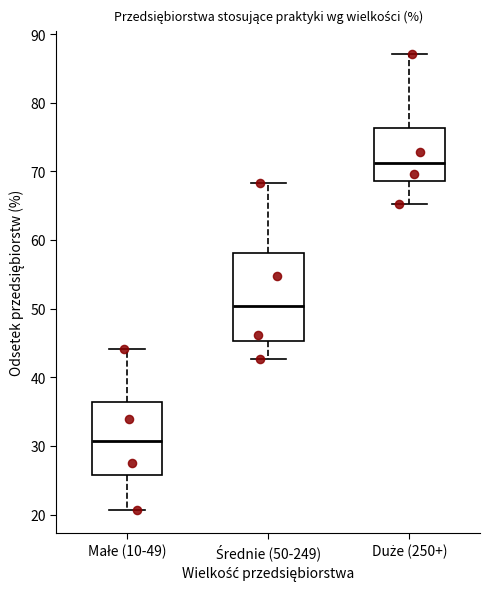

Which box has the lowest median line?

Małe (10-49)